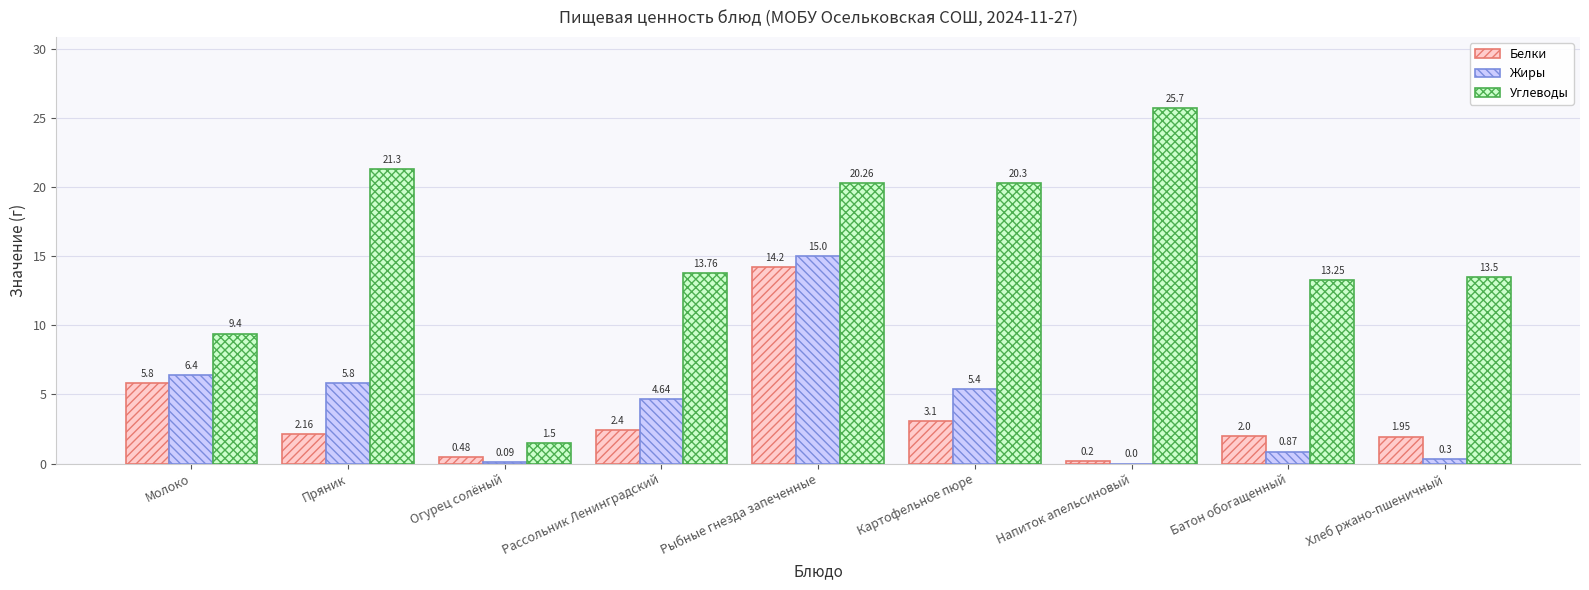

Are the bars horizontal?

No